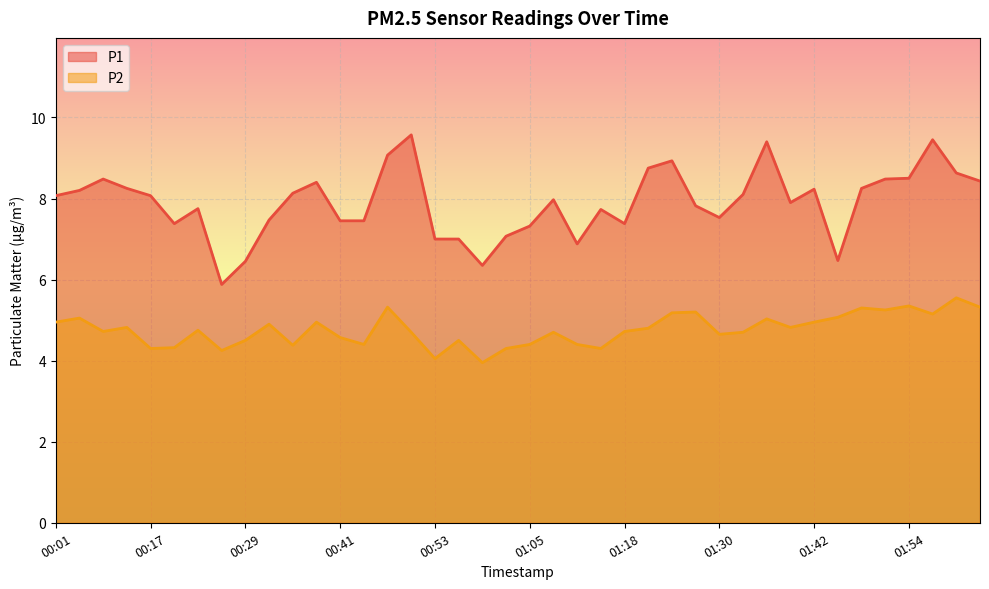

At which category does P1 reach its first local valley?

00:20